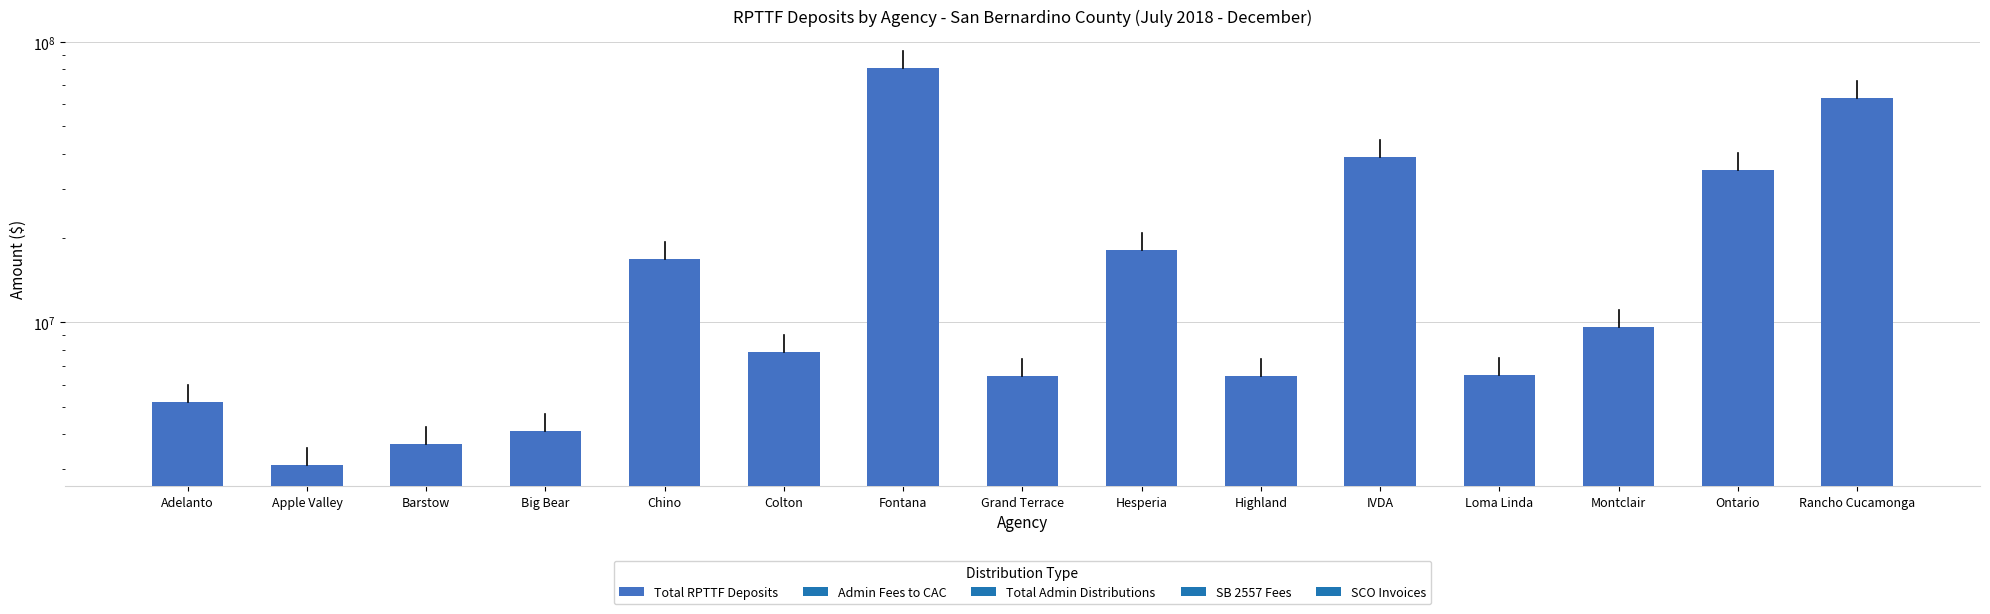

List the labels in order of value, largest first.

Fontana, Rancho Cucamonga, IVDA, Ontario, Hesperia, Chino, Montclair, Colton, Loma Linda, Highland, Grand Terrace, Adelanto, Big Bear, Barstow, Apple Valley